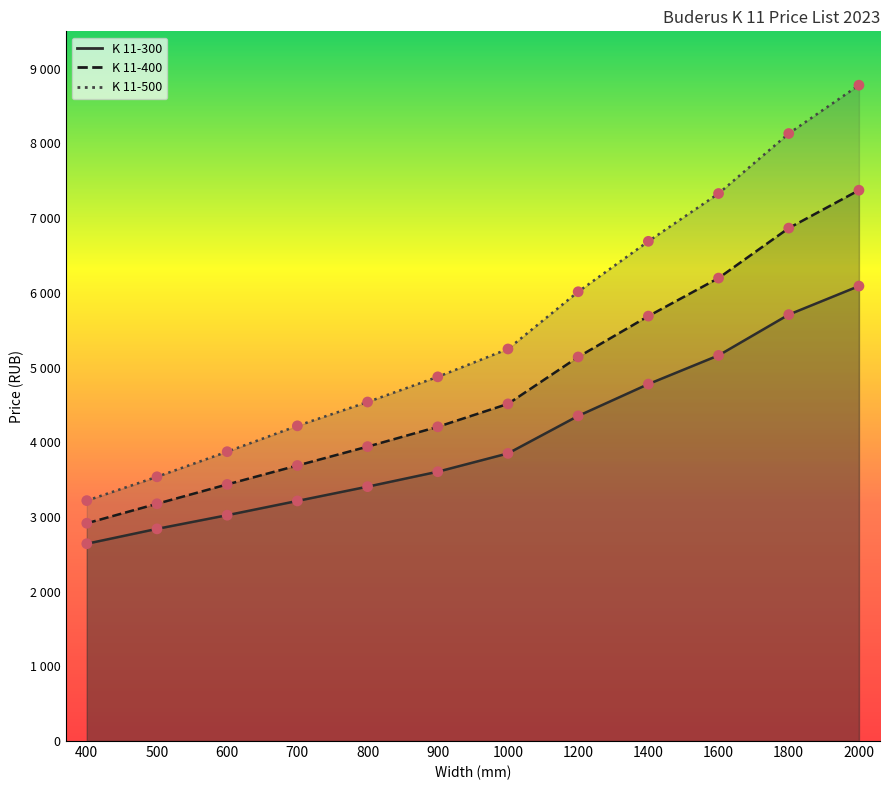

Which series reaches the maximum Y coordinate?

K 11-500